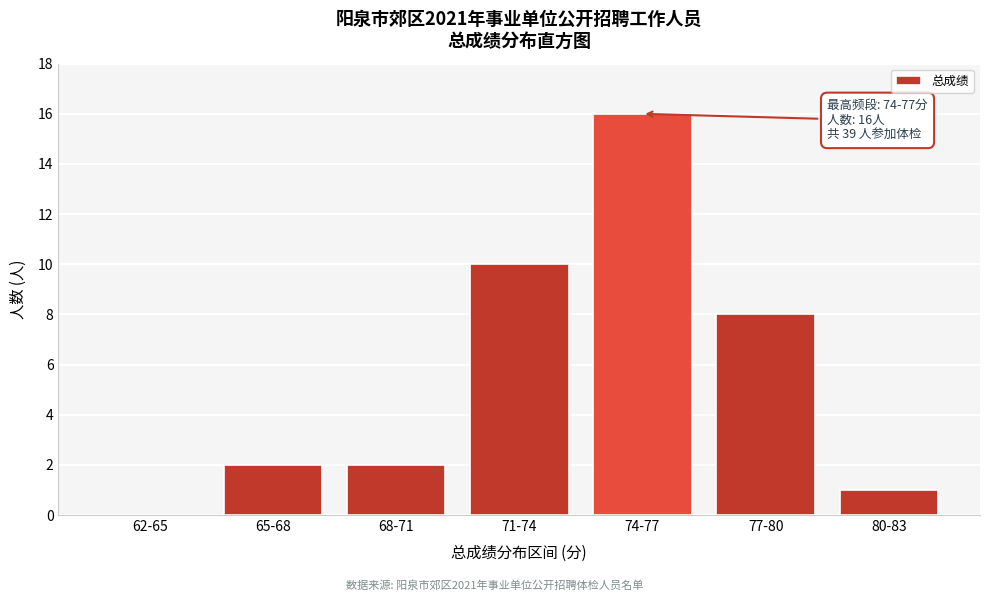

Reading left to right, what are all the values shown in this chart?

62-65=0	65-68=2	68-71=2	71-74=10	74-77=16	77-80=8	80-83=1